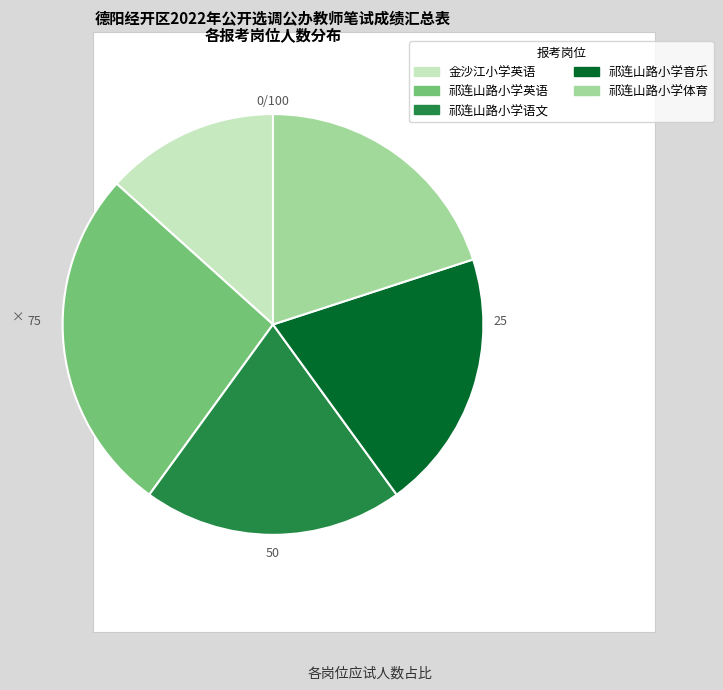

Is it true that 祁连山路小学语文 is 30% of the pie?

False